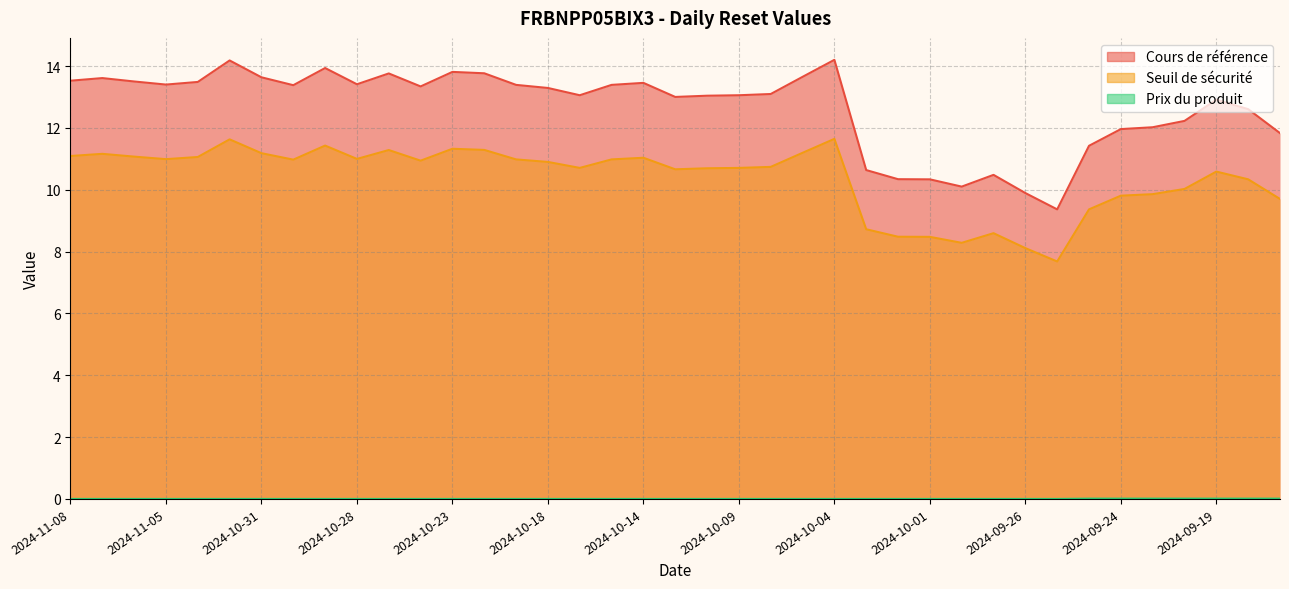

Is it true that Prix du produit equals 0.0 at 2024-09-20?

True